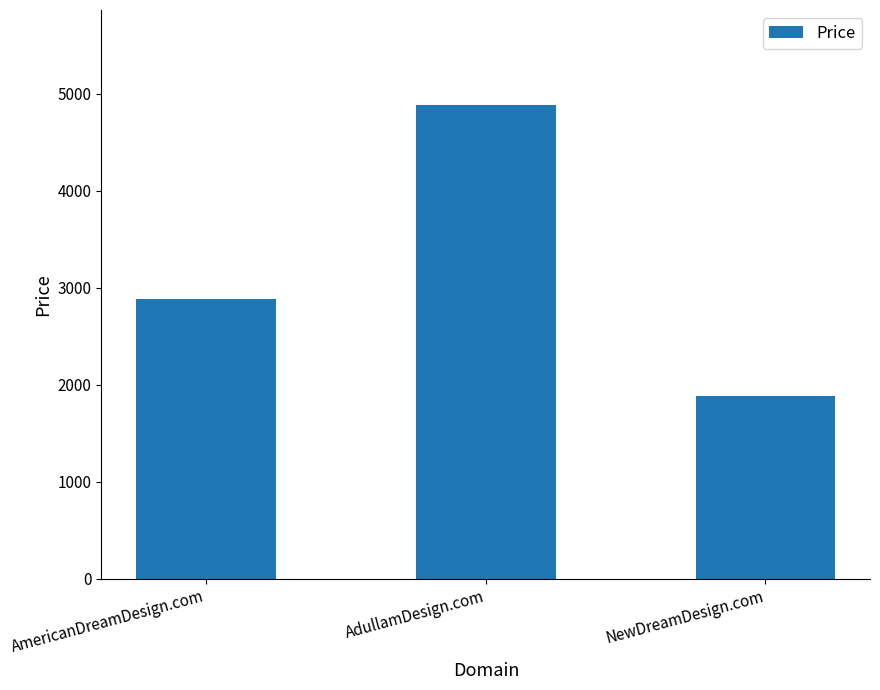

At which category does the chart reach its minimum across all series?

NewDreamDesign.com